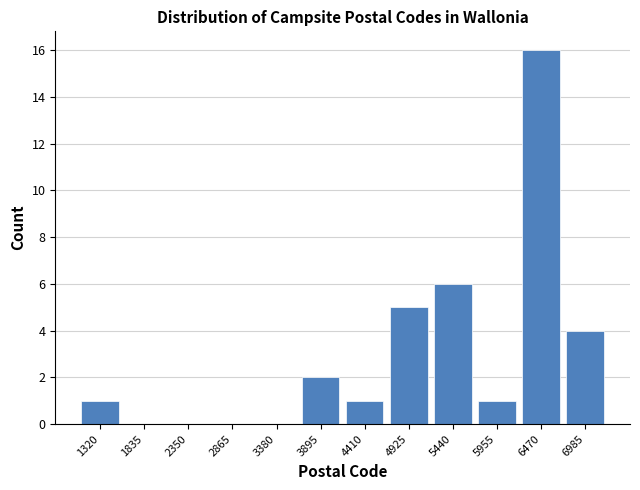

Reading right to left, transcribe all the data shown in this chart.

6985=4	6470=16	5955=1	5440=6	4925=5	4410=1	3895=2	3380=0	2865=0	2350=0	1835=0	1320=1